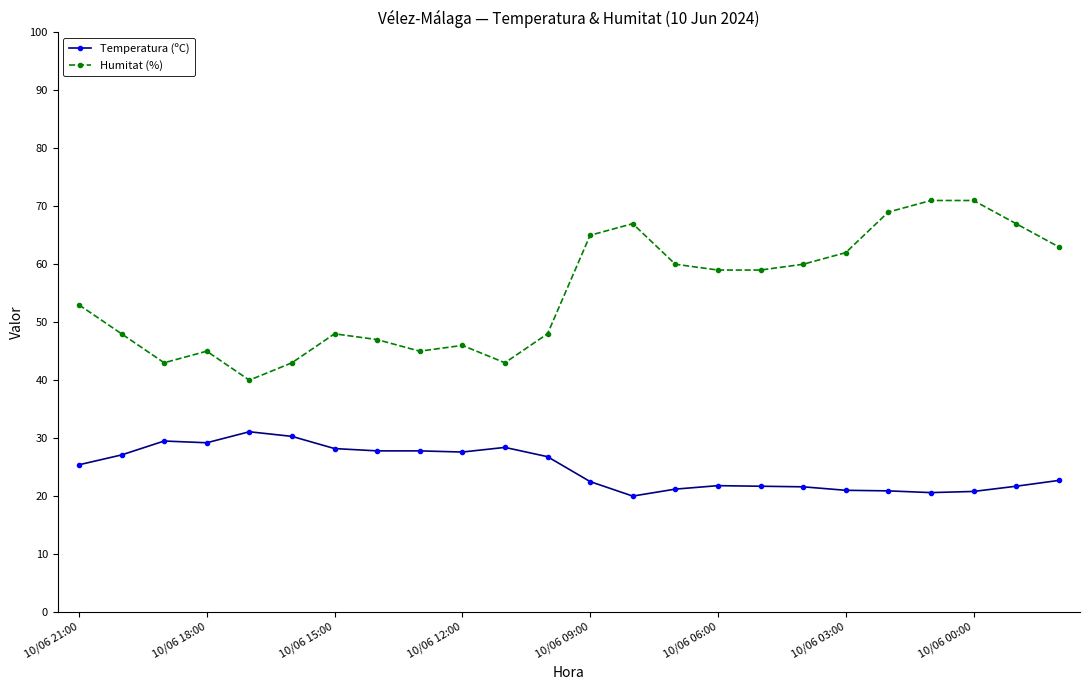

What is the maximum value for Humitat (%)?

71.0